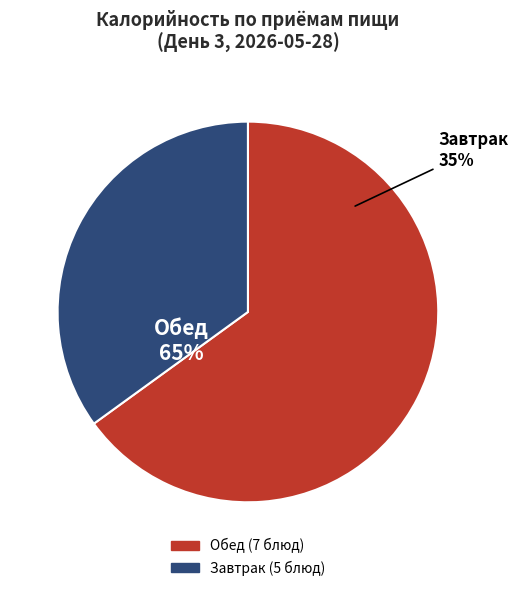

Is Огурцы консервированные the majority of the pie?

No